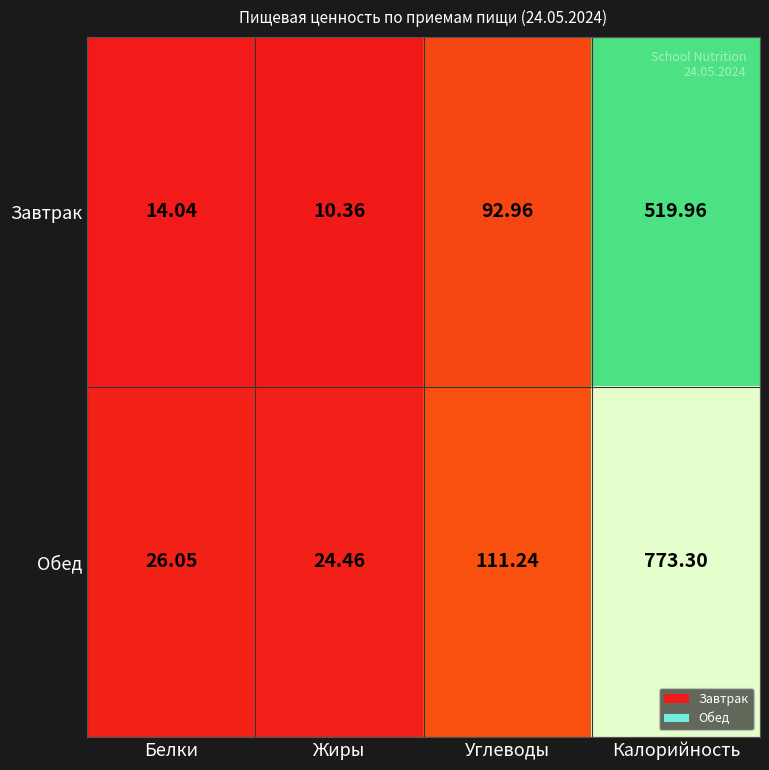

At how many categories does at least one series exceed 711?

1